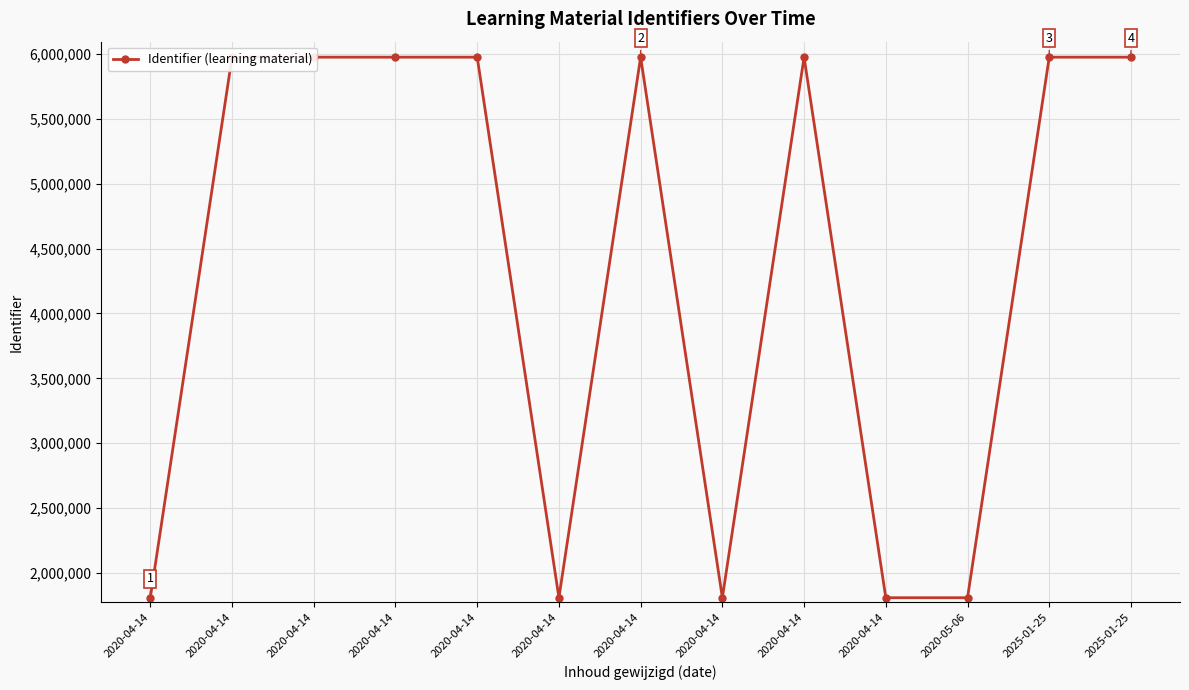

Does the chart have visible grid lines?

Yes